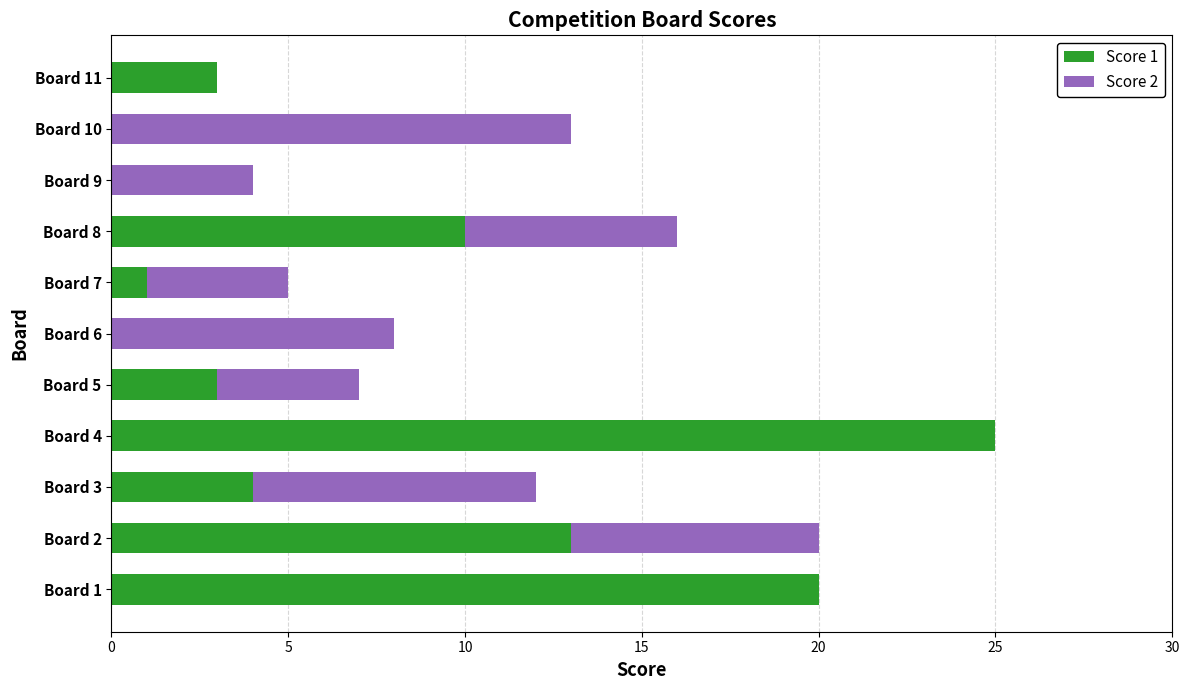

The Score 1 series shows 0 at Board 10. True or false?

True